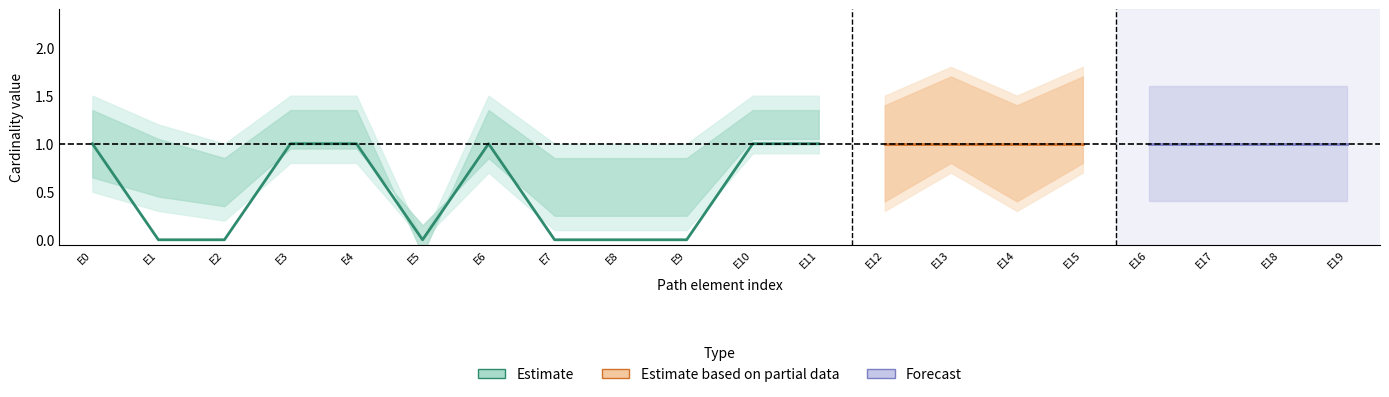

True or false: Estimate based on partial data and Estimate cross at least once.

False